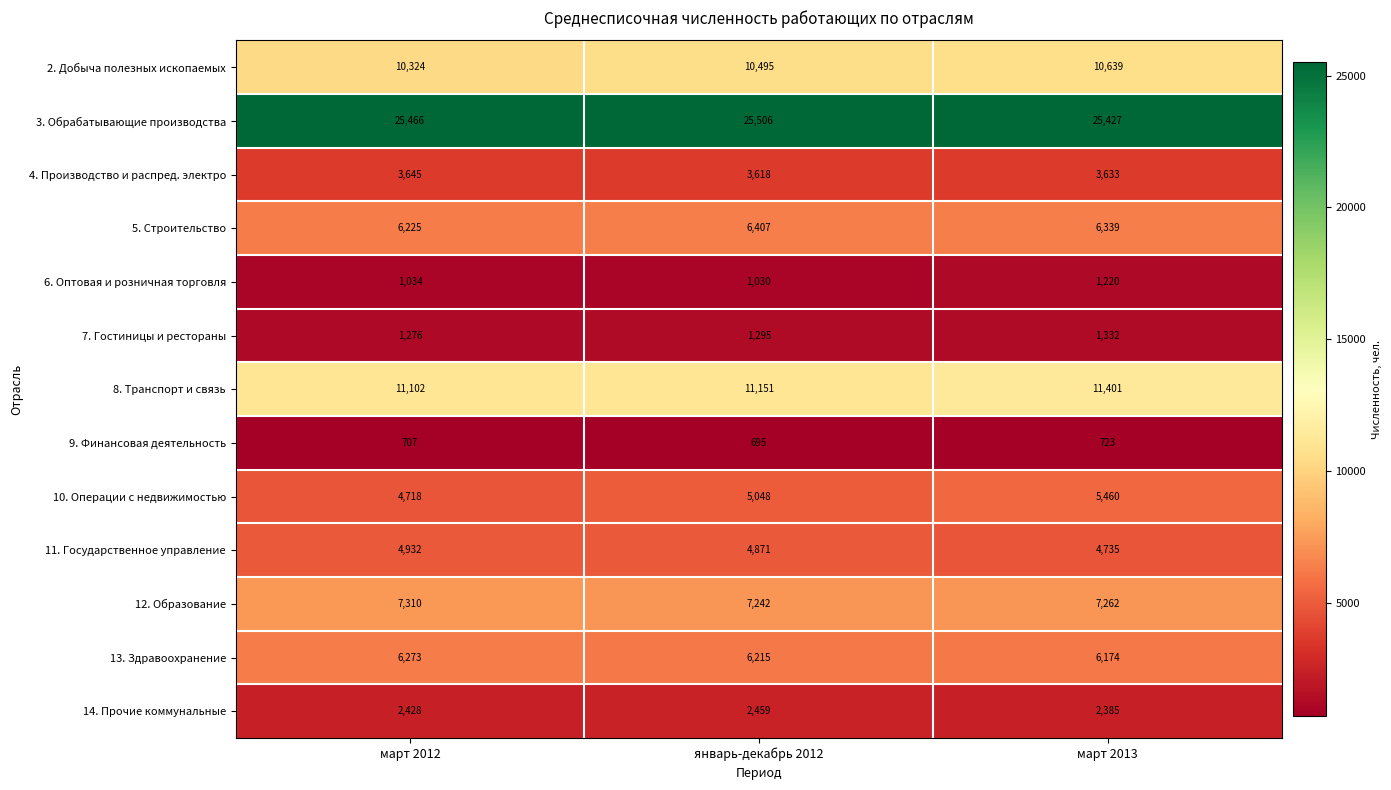

At which category does the chart reach its peak across all series?

январь-декабрь 2012